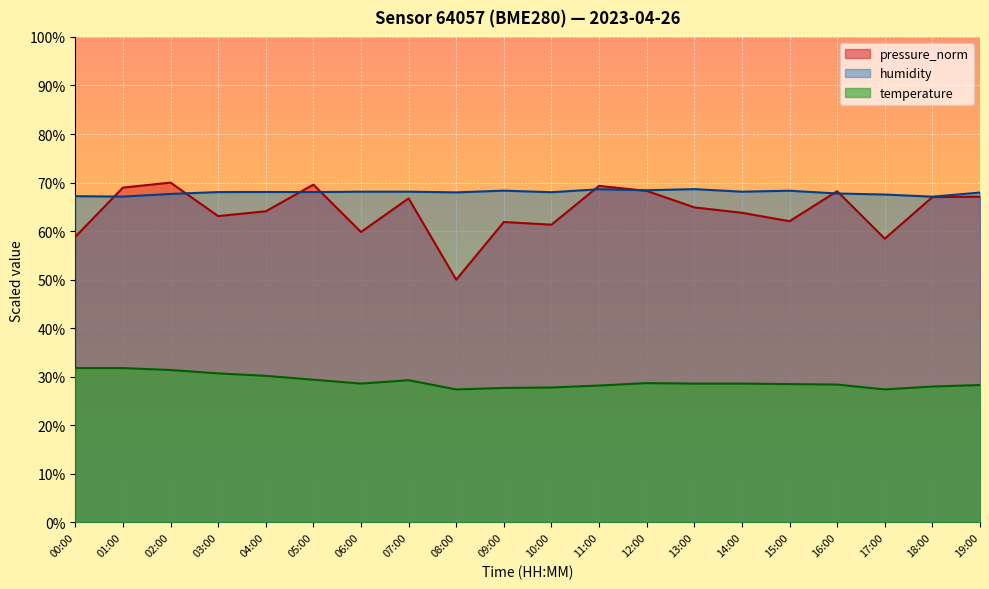

The temperature series shows 18.9 at 11:00. True or false?

False